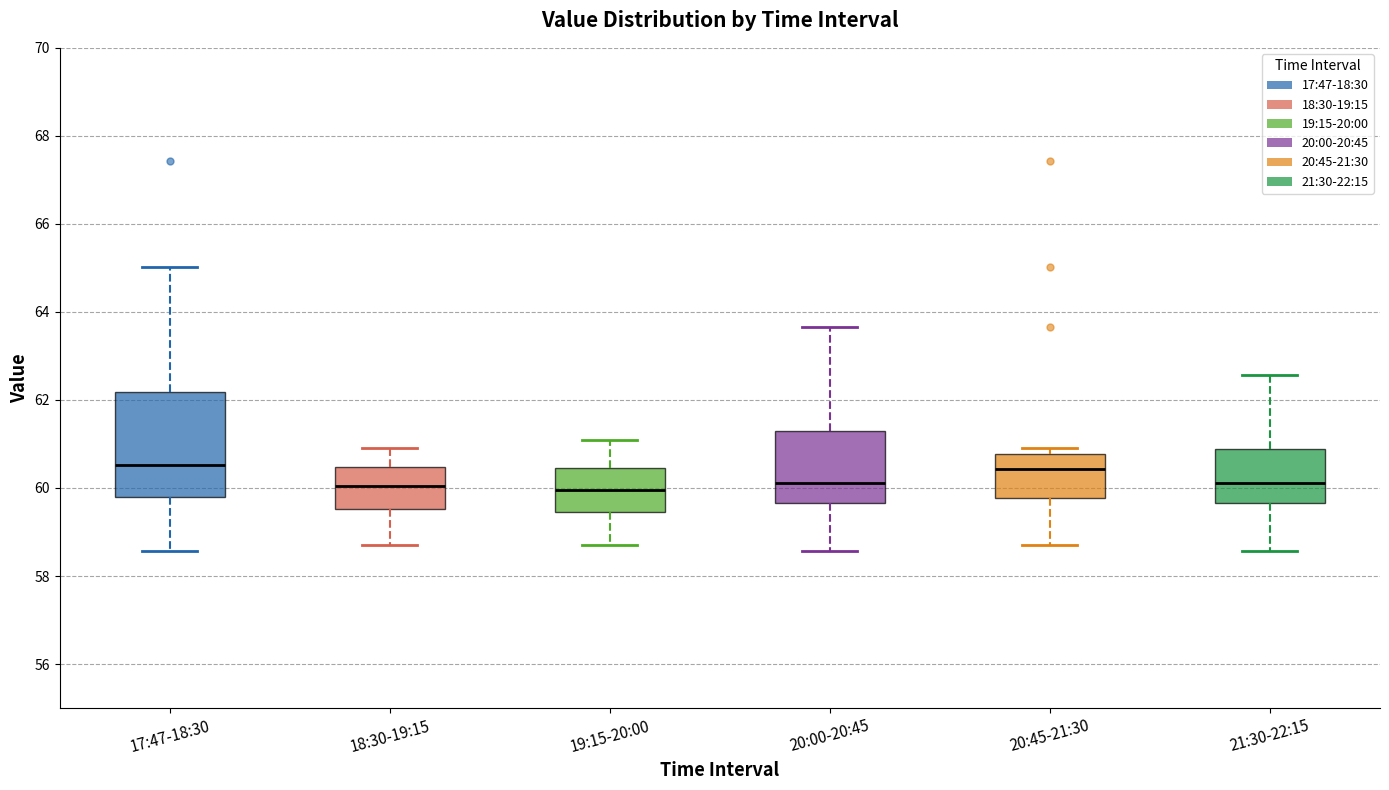

Reading left to right, transcribe this box plot: for each box, give where its median line is, the range the box spans, and where its two whiskers end, as read against the y-axis. The values are not printed on the chart, so give them approximately, as read against the axis.

17:47-18:30: median 60.6, box 59.8 to 62.2, whiskers 58.6 to 65.0
18:30-19:15: median 60.0, box 59.6 to 60.4, whiskers 58.8 to 61.0
19:15-20:00: median 60.0, box 59.4 to 60.4, whiskers 58.8 to 61.2
20:00-20:45: median 60.2, box 59.6 to 61.2, whiskers 58.6 to 63.6
20:45-21:30: median 60.4, box 59.8 to 60.8, whiskers 58.8 to 61.0
21:30-22:15: median 60.2, box 59.6 to 60.8, whiskers 58.6 to 62.6